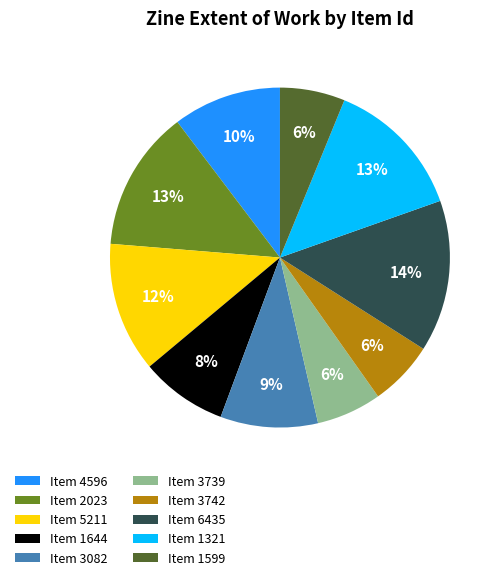

Between Item 3742 and Item 2023, which is larger?

Item 2023